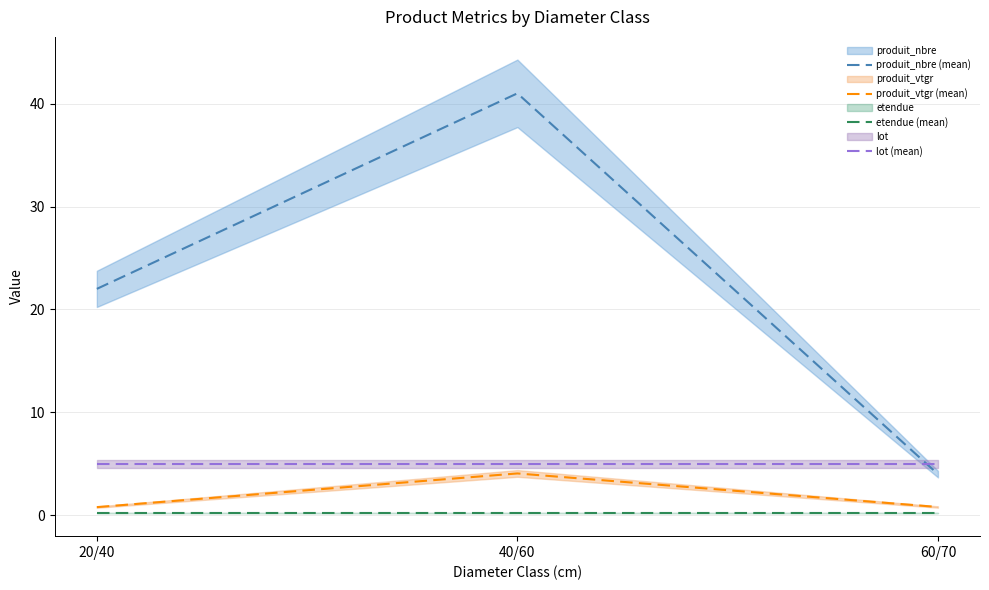

What is the maximum value shown in the chart?

41.0